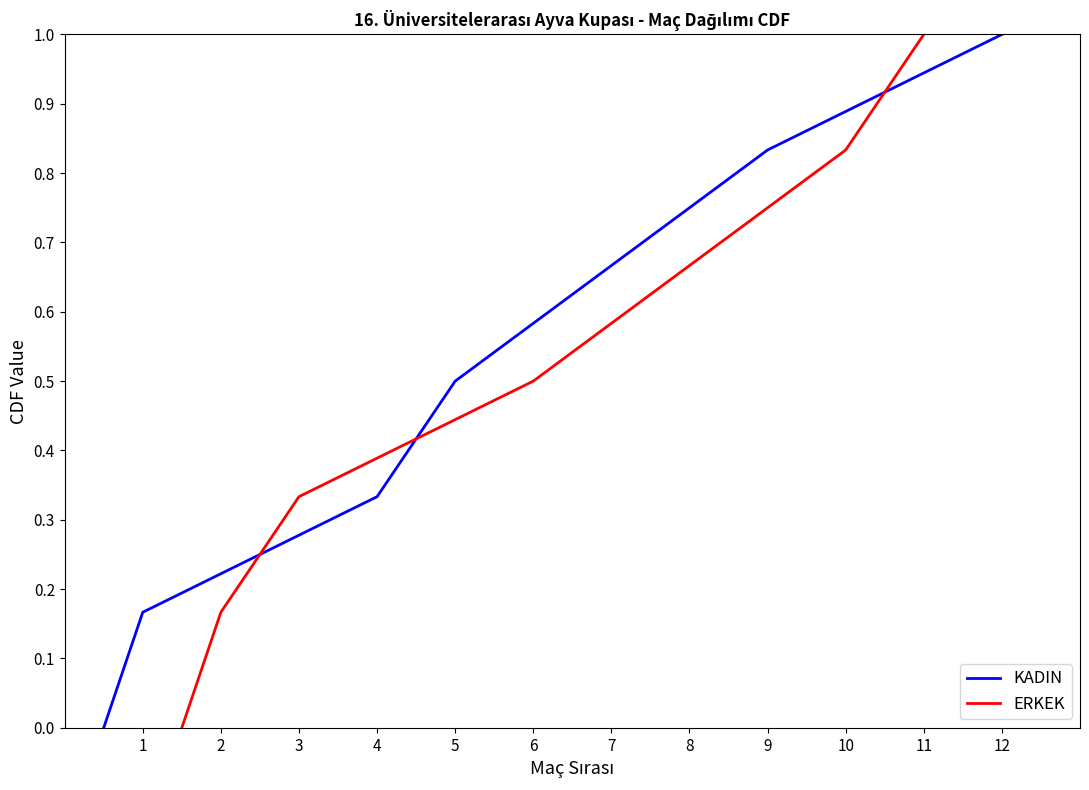

Which category has the highest value in the KADIN series?

12